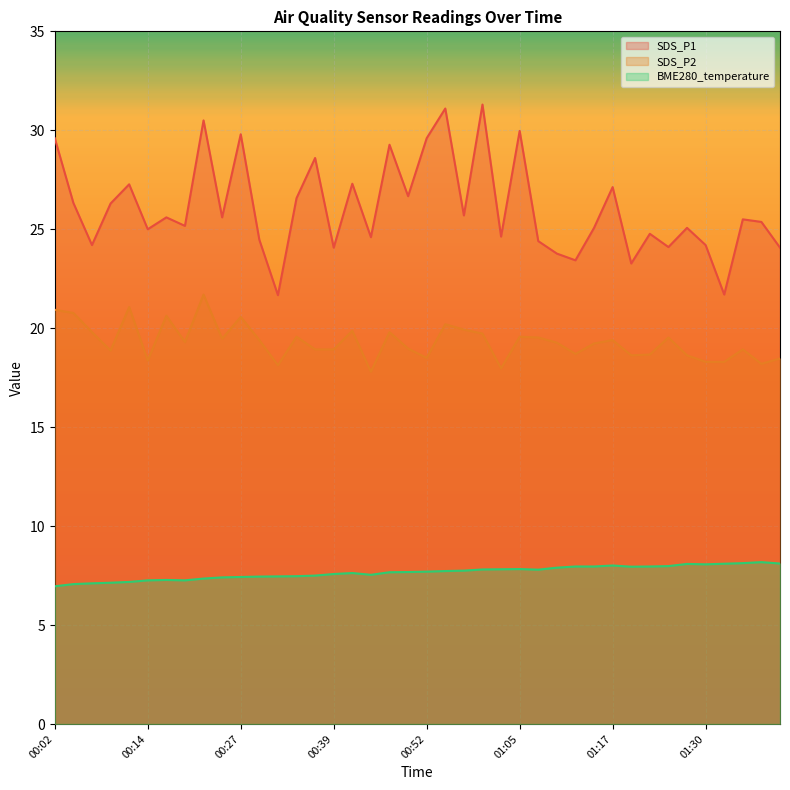

Does the chart display data point markers on the line(s)?

No